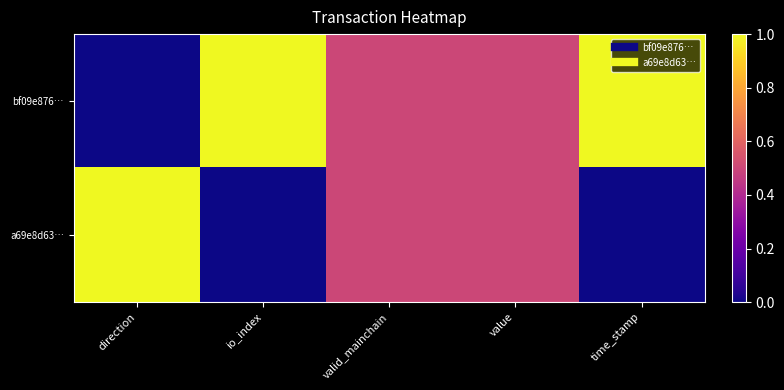

What is the spread (max minus min) of values at io_index?

1.0